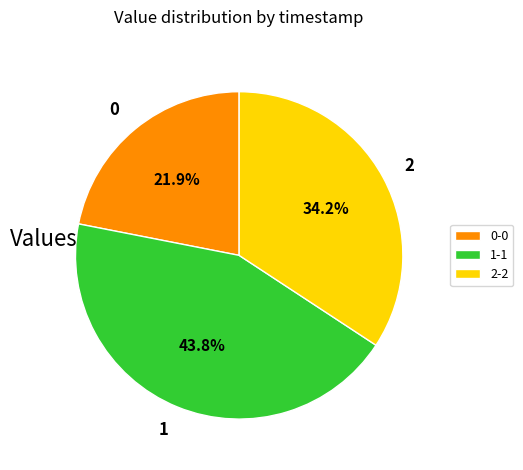

Do 1-1 and 0-0 together represent more than half of the pie?

Yes